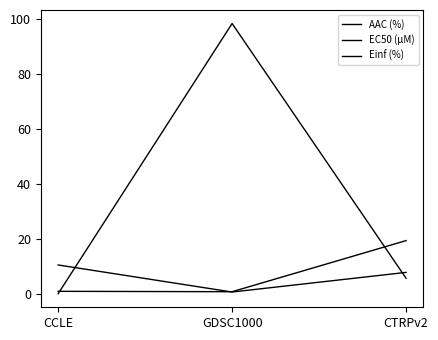

How many lines are shown in the chart?

3